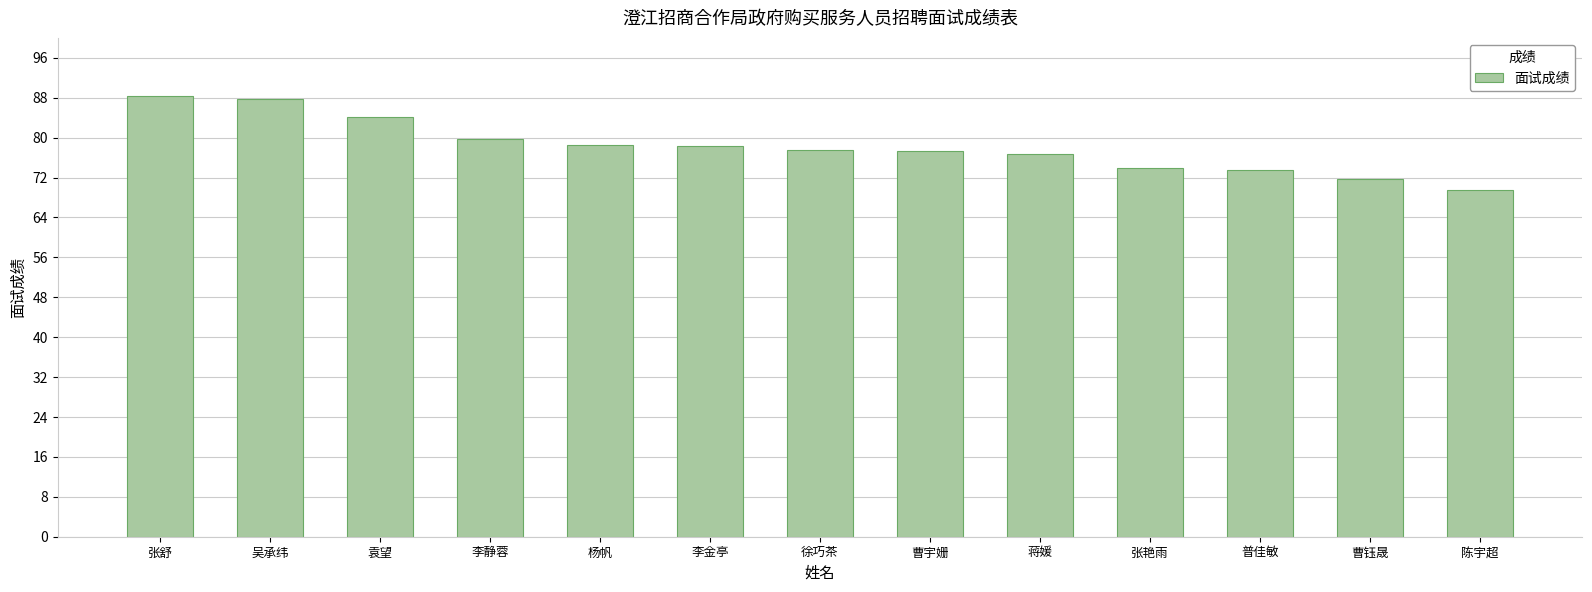

What is the difference between the values at 李金亭 and 袁望?

5.8